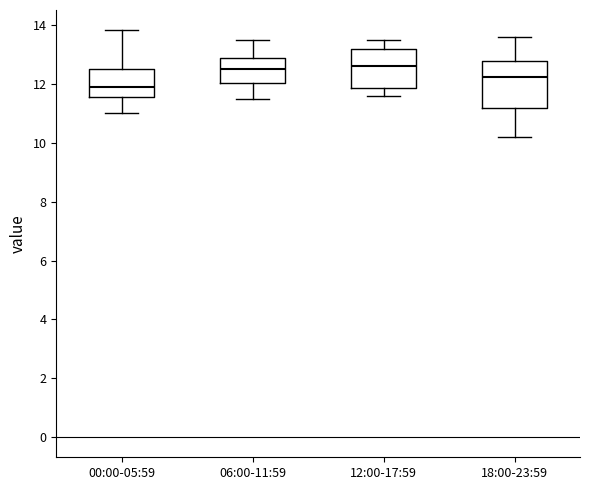

Which box has the lowest median line?

00:00-05:59